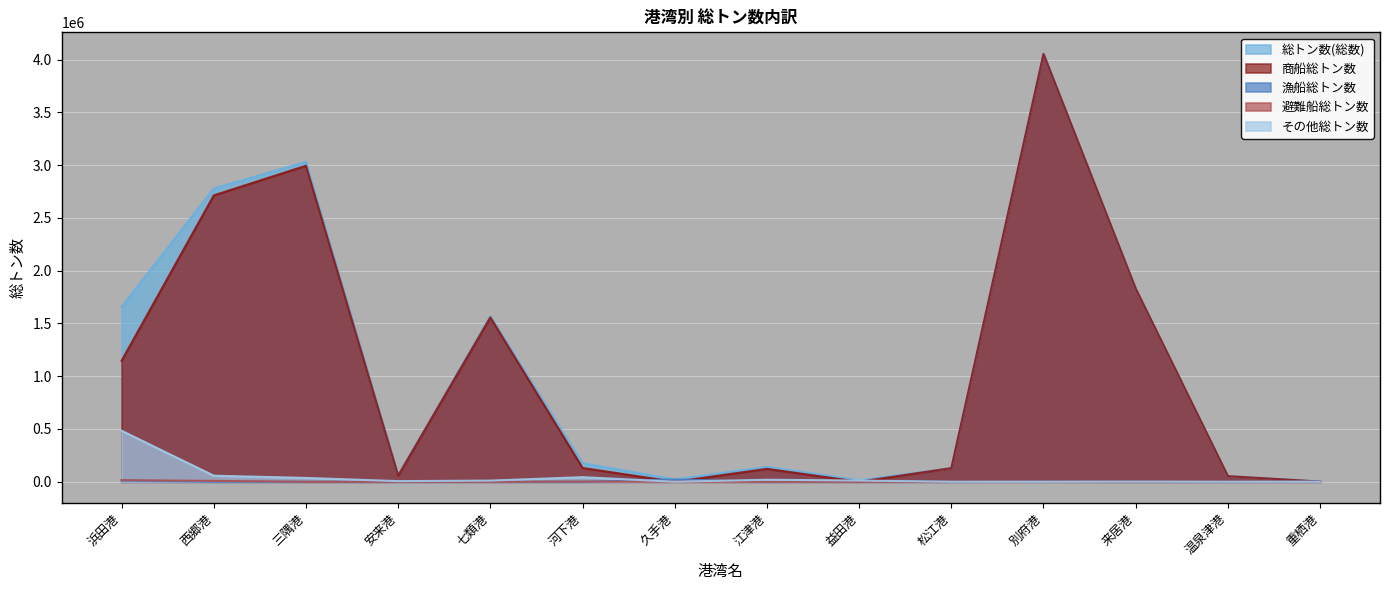

What is the approximate value of 総トン数(総数) at 江津港?

141617